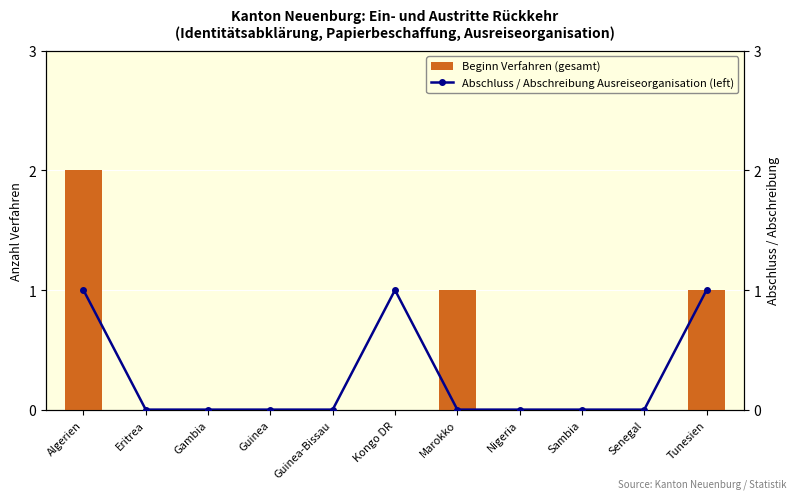

What is the maximum value shown in the chart?

2